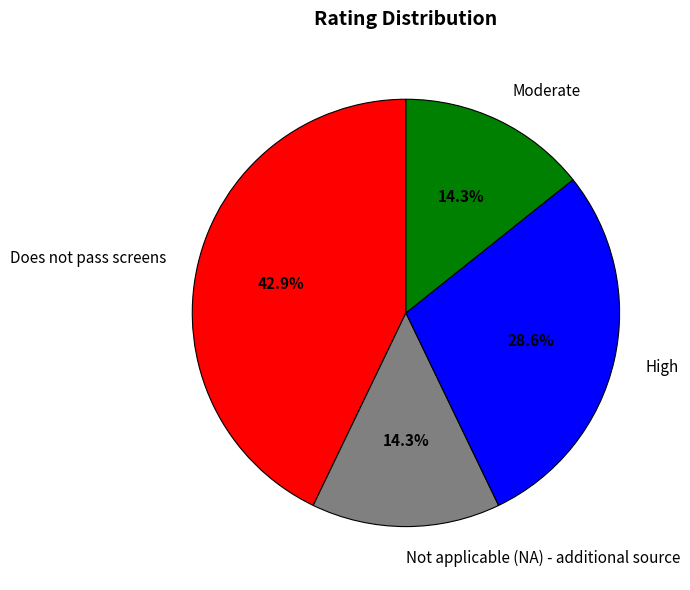

Between High and Not applicable (NA) - additional source, which is larger?

High